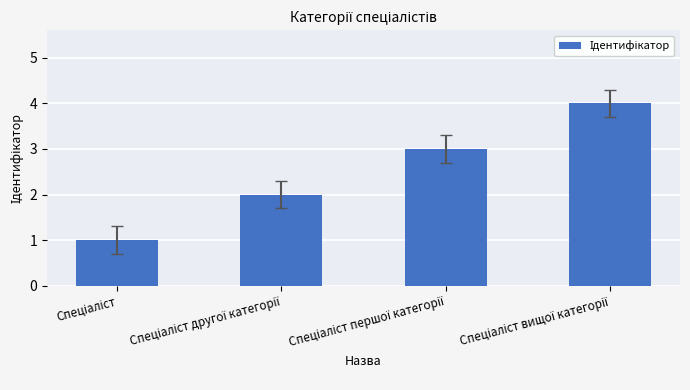

What is the maximum value shown in the chart?

4